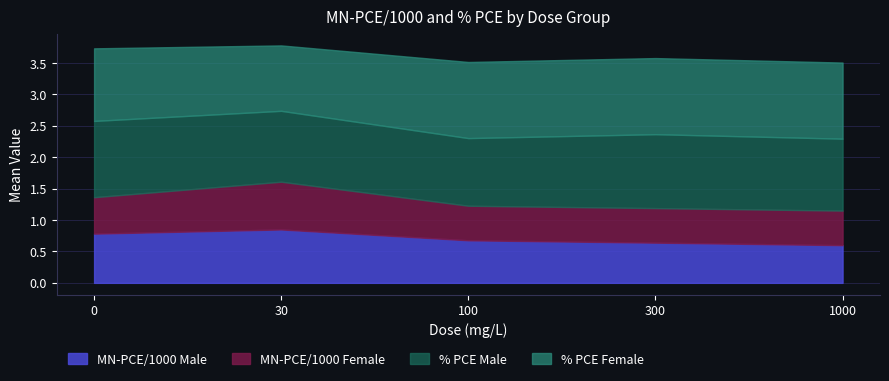

At which label is MN-PCE/1000 Male closest to 0?

1000